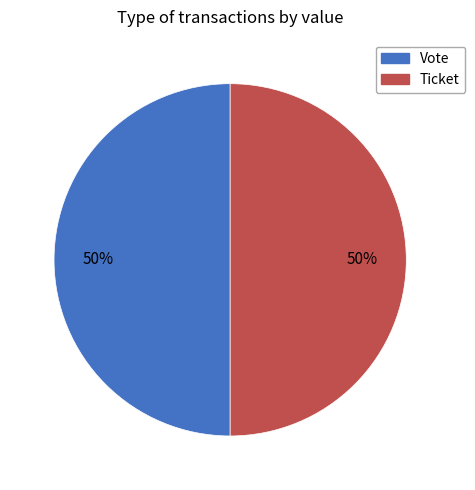

To the nearest percent, what portion does Vote represent?

50%